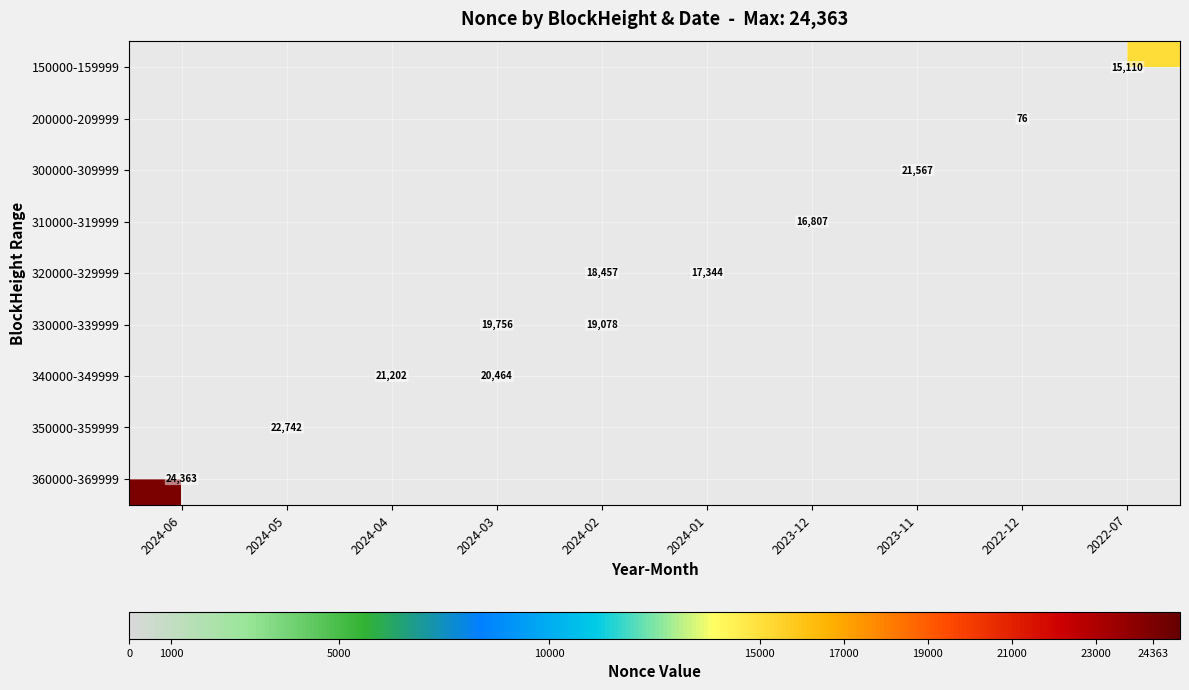

True or false: 330000-339999 has a value of 19756 at 2024-03.

True